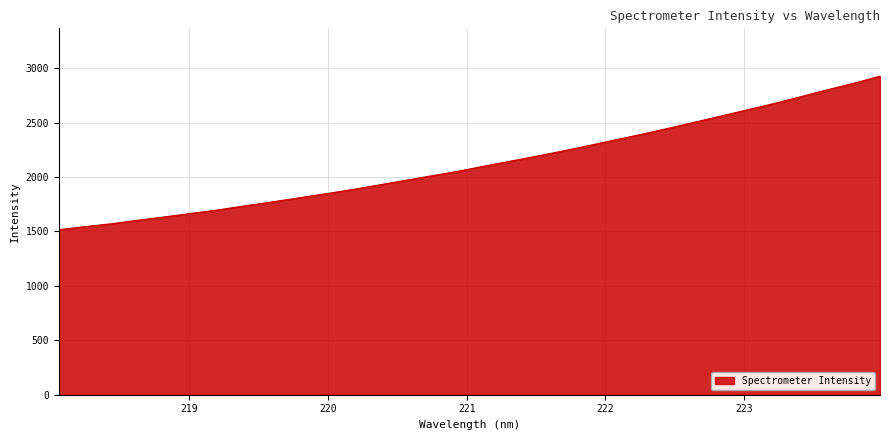

What is the difference between the maximum and minimum values?

1411.2